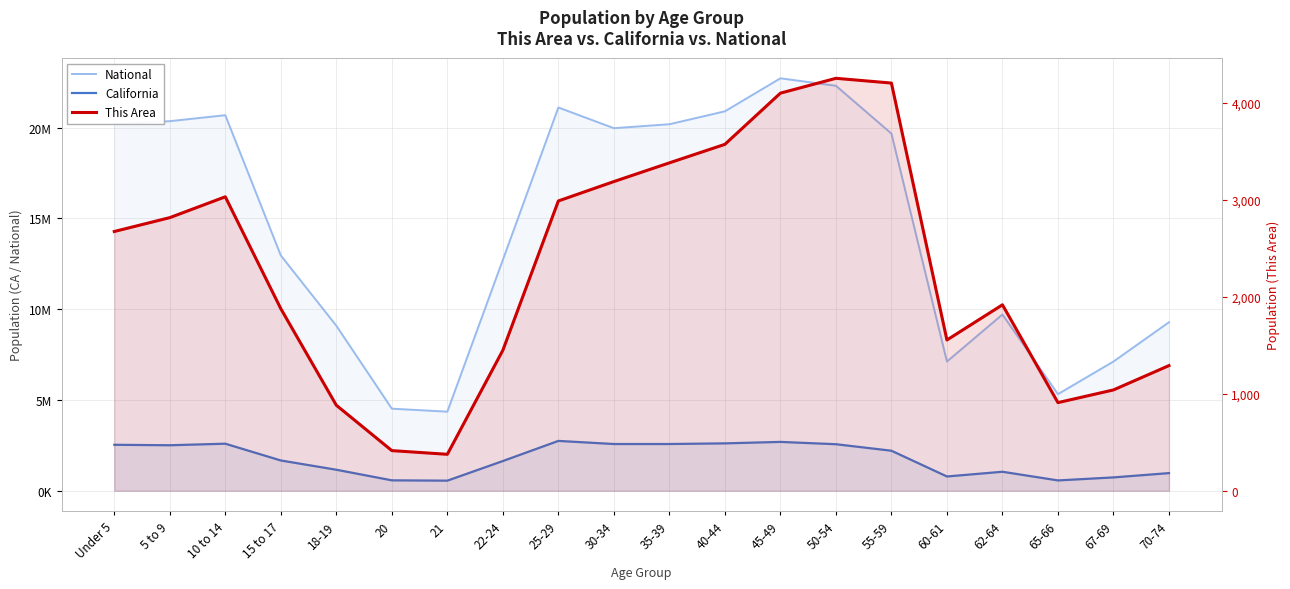

What is the label of the 14th point from the left?

50-54